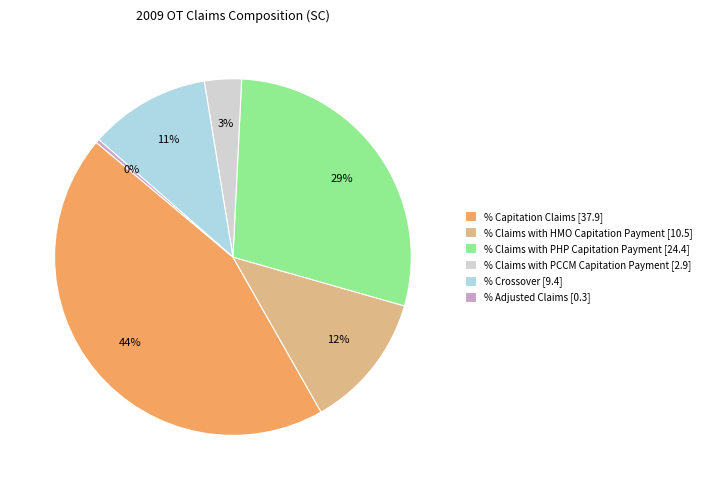

How many segments does this pie chart have?

6